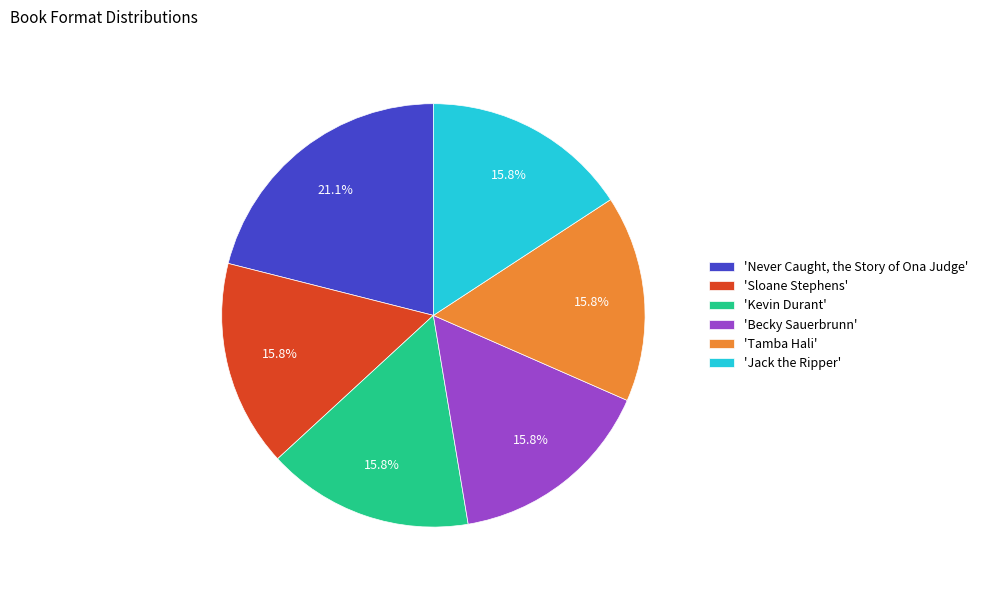

Which has a higher value, 'Jack the Ripper' or 'Never Caught, the Story of Ona Judge'?

'Never Caught, the Story of Ona Judge'